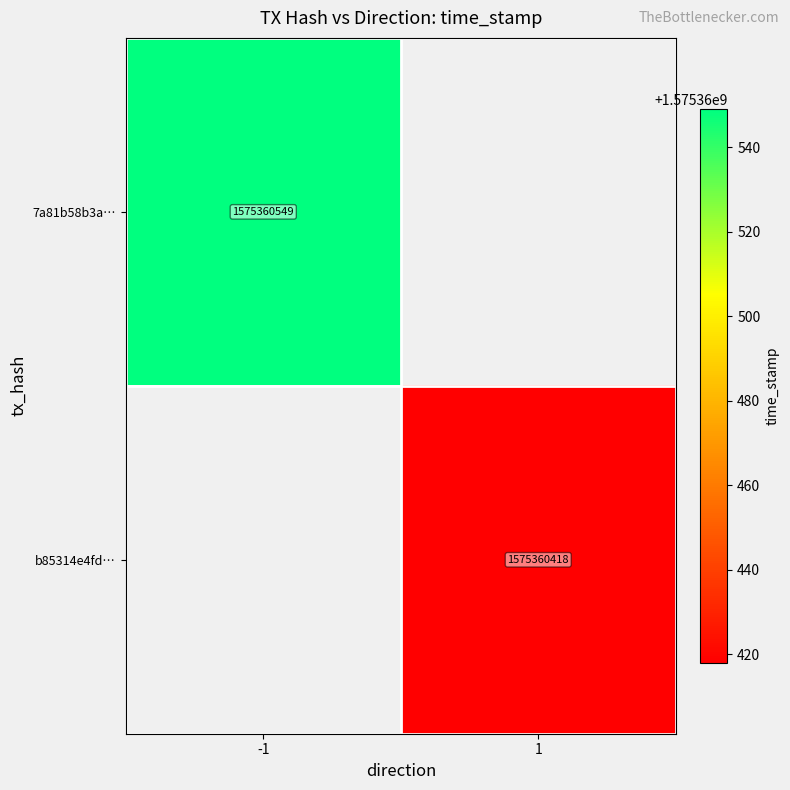

The 7a81b58b3a8260f3fb1689a67285921c7ba9d51 series shows -1 at 0. True or false?

False